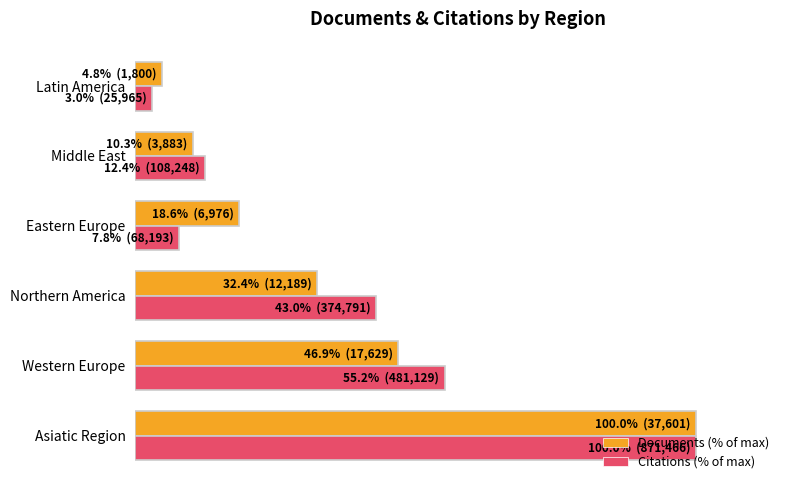

Where is Documents (% of max) nearest to the value 52?

Western Europe